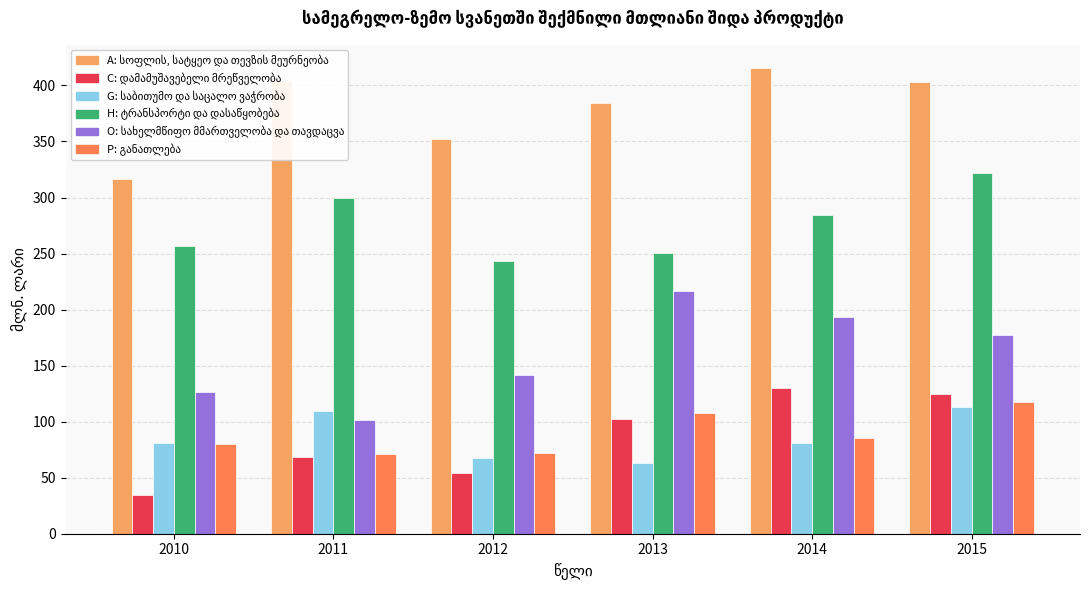

What is the smallest value displayed?

34.5